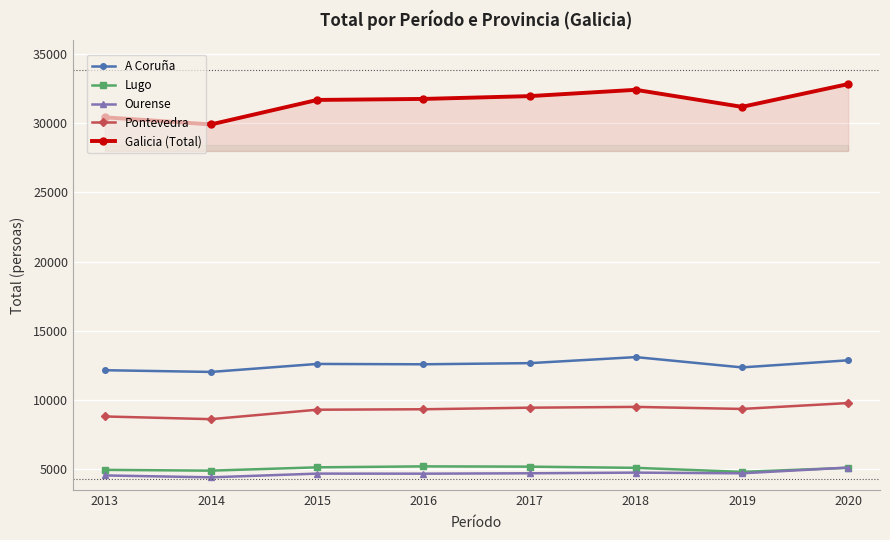

True or false: Pontevedra and Lugo intersect in this chart.

False